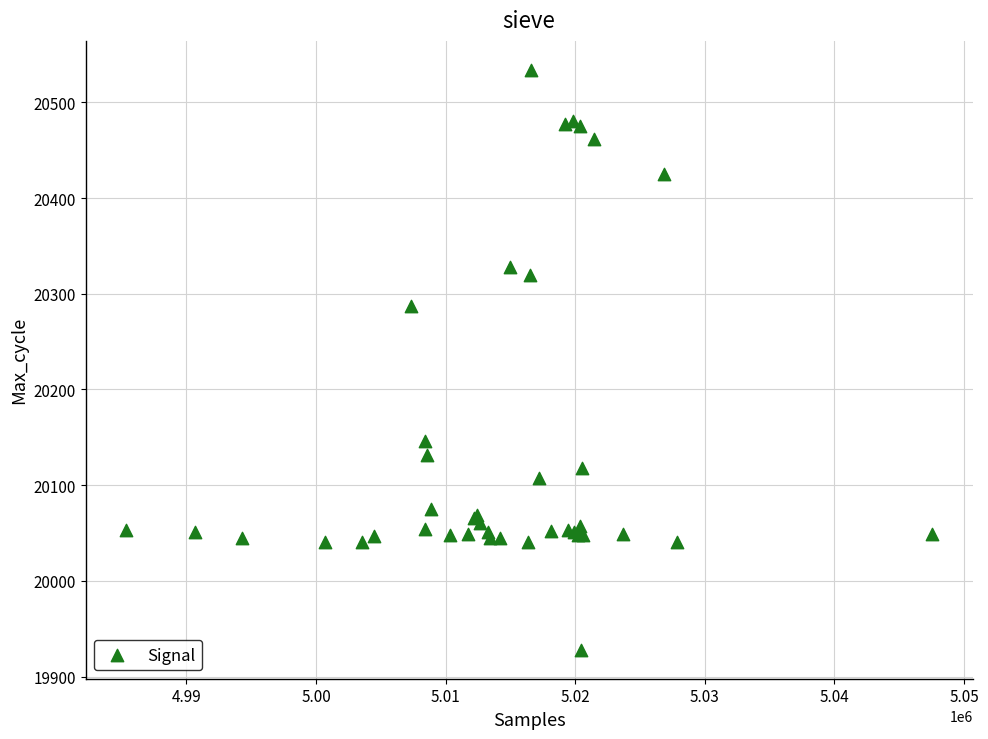

What Y value in the scatter plot is closest to 20231?

20287